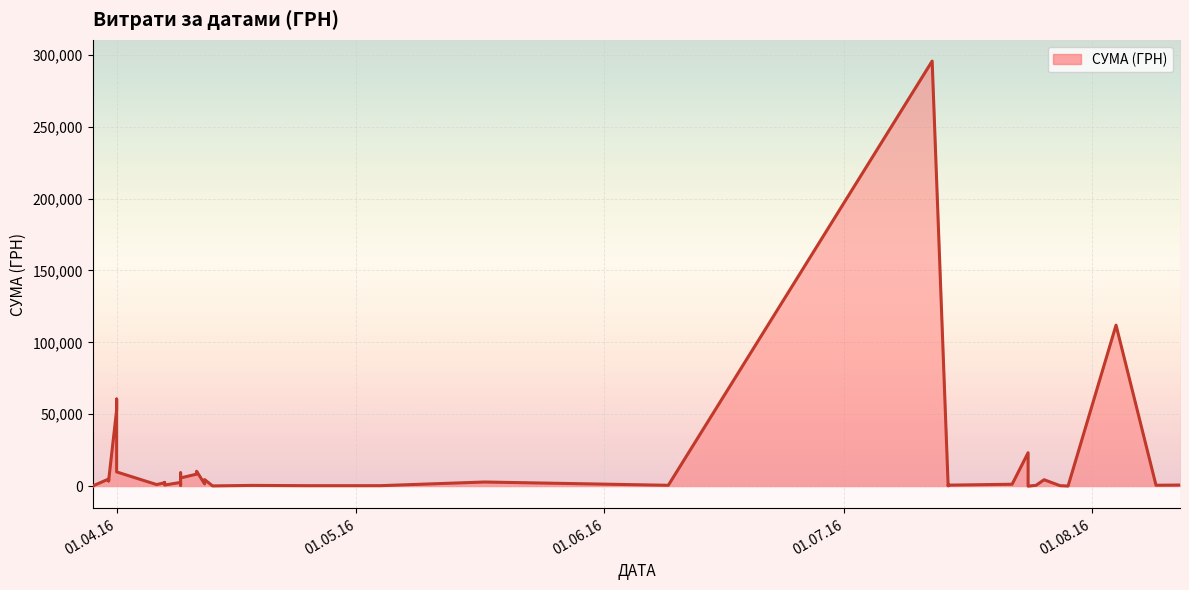

Reading right to left, transcribe all the data shown in this chart.

775.0	633.1	111990.4	97.8	331.6	4460.0	574.6	11.2	23228.0	1321.3	708.4	200.8	295638.6	600.0	2886.0	339.4	323.2	527.8	173.9	4573.8	1592.4	10355.9	8360.4	5720.2	9235.2	633.1	2600.0	774.4	2607.0	2354.0	1111.6	9898.4	60564.6	53028.9	3855.6	3635.4	4960.2	97.8	100.0	97.8